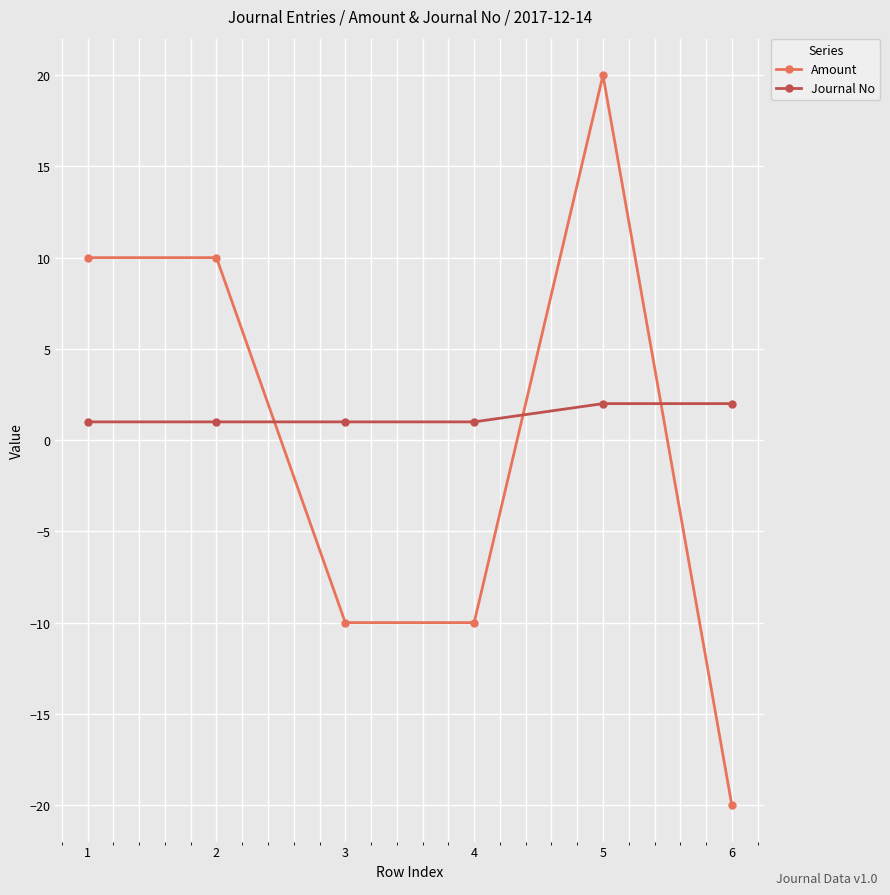

Where do Amount and Journal No first cross each other?

2 and 3